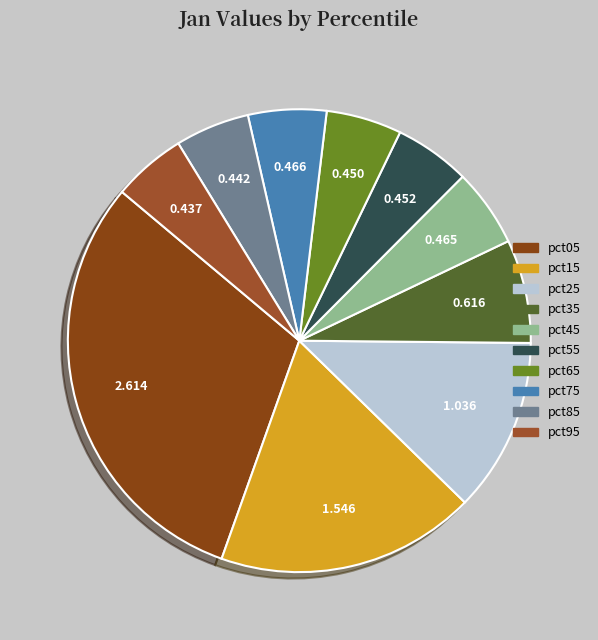

What is the ratio of the value at pct65 to the value at pct05?

0.2